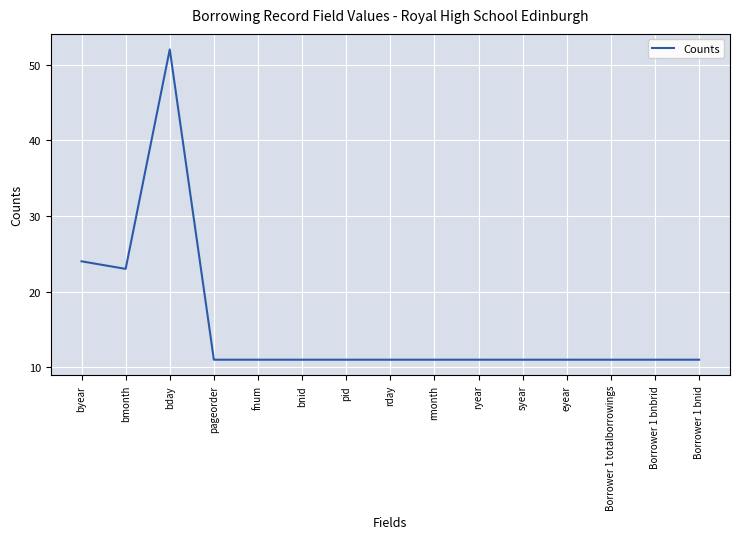

What is the difference between the second highest and second lowest values?

13